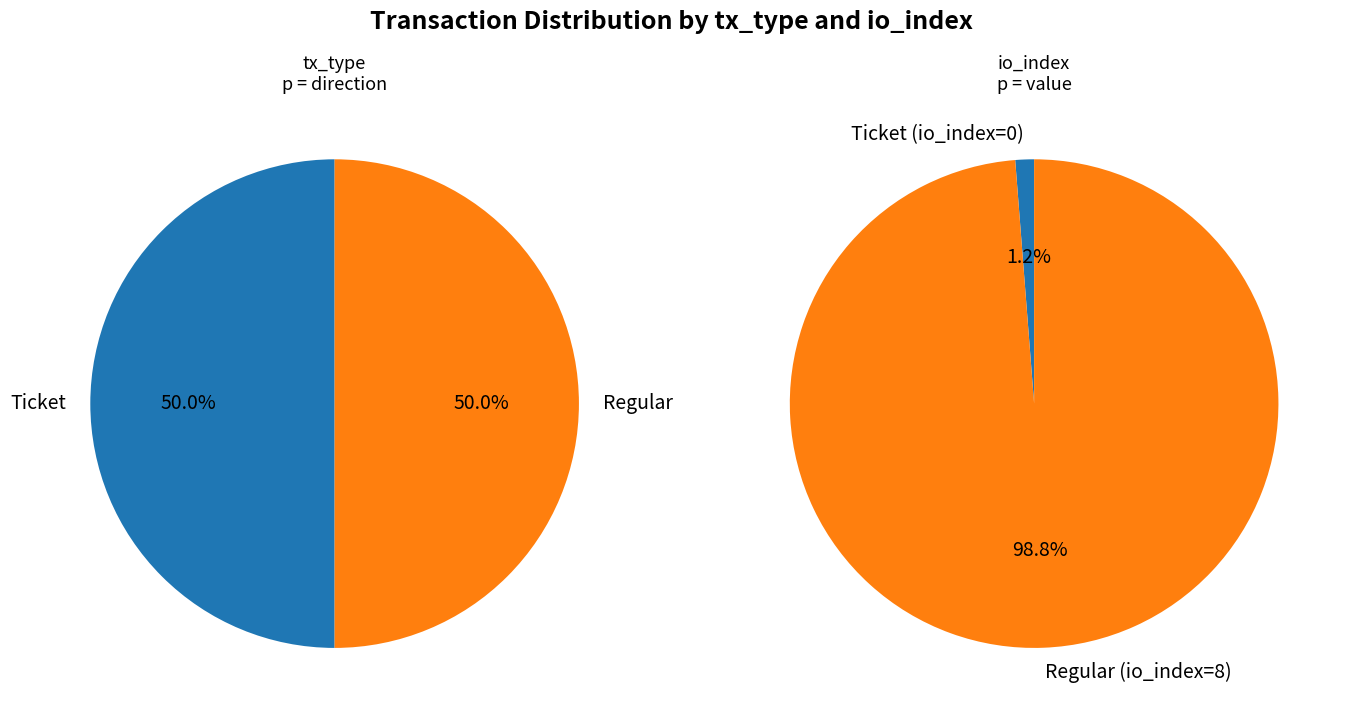

How many segments does this pie chart have?

2